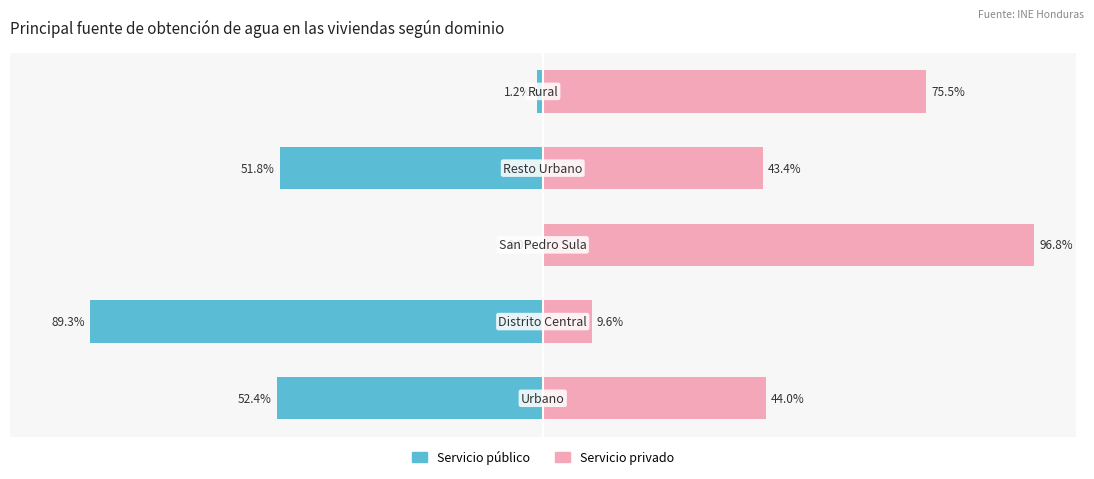

At 0, list the series in order from largest to smallest.

Servicio privado, Servicio publico